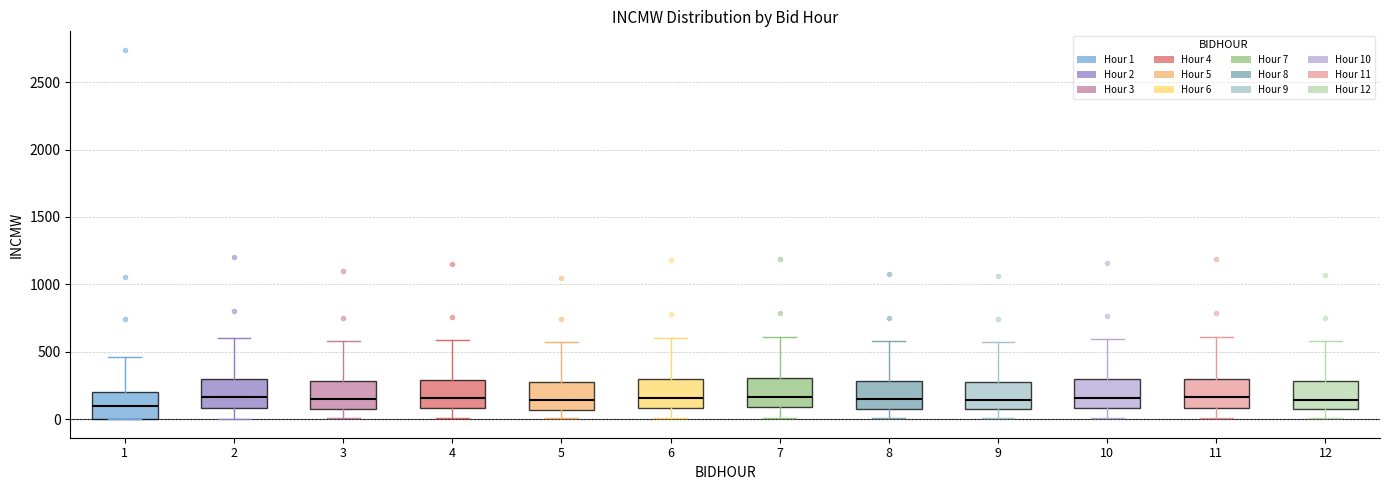

Where is the lower edge of the box at x = 12 on the y-axis? The values are not printed on the chart, so give them approximately, as read against the axis.

50